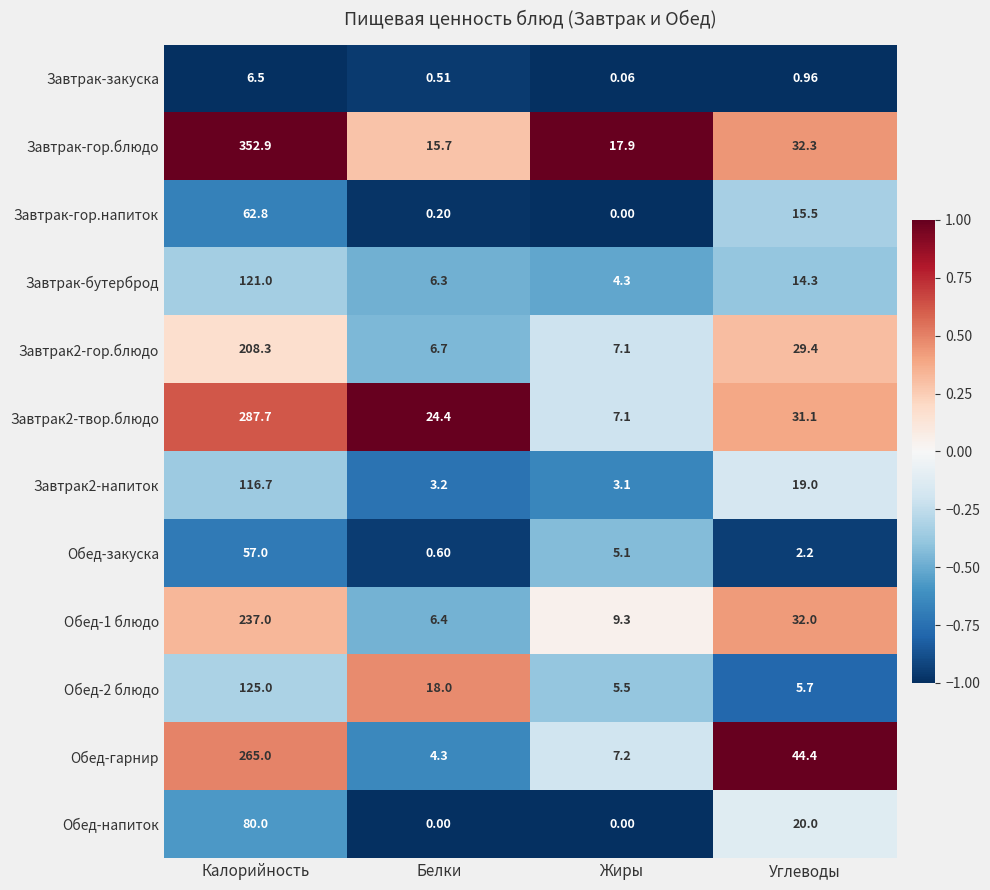

What is the total value across all series at Жиры?

66.7